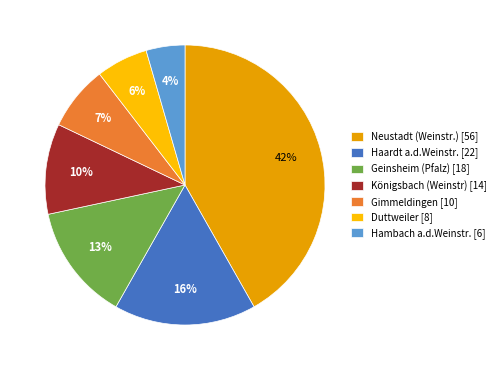

Approximately how many times larger is the value at Geinsheim (Pfalz) compared to Gimmeldingen?

1.8